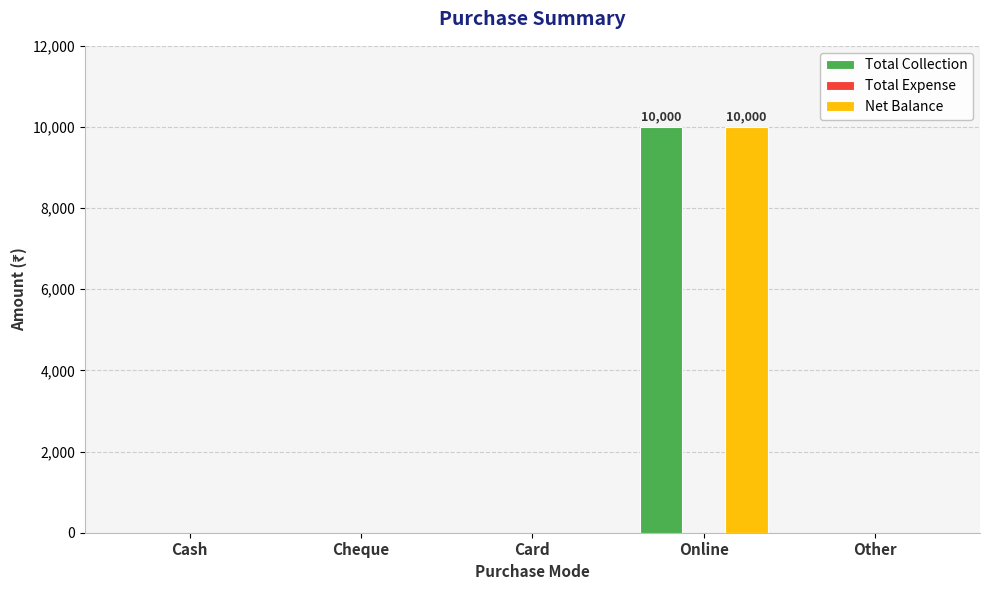

At which category is the sum across all series the highest?

Online